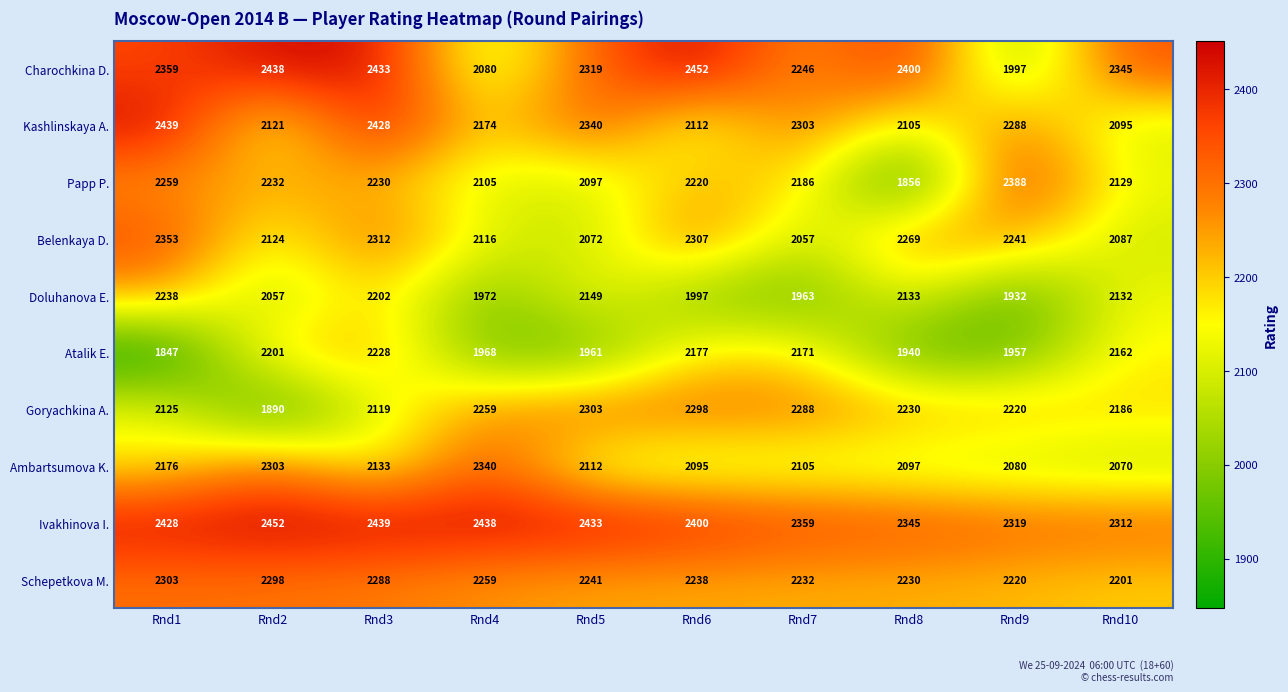

What is the total value across all series at Rnd7?

21910